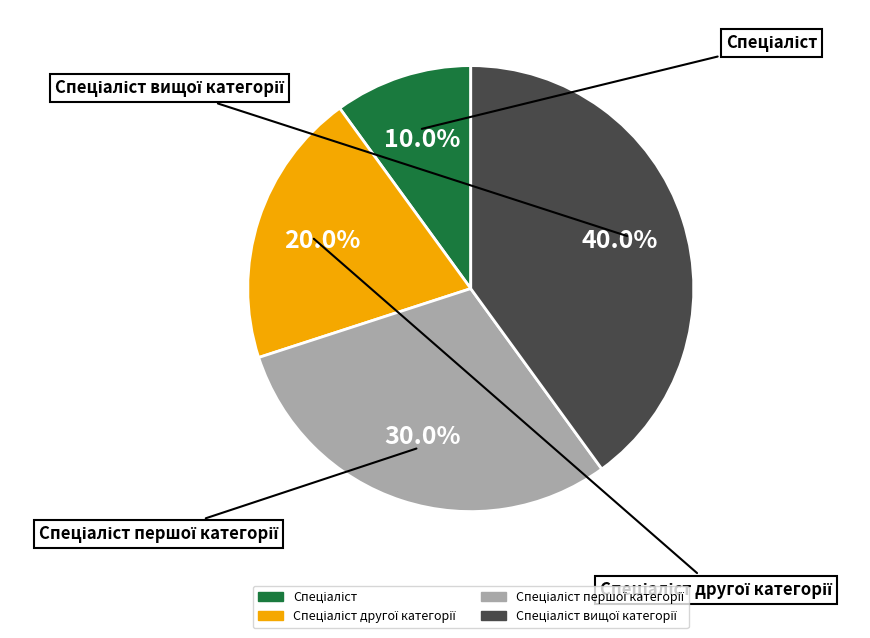

Is there a majority slice in this chart?

No